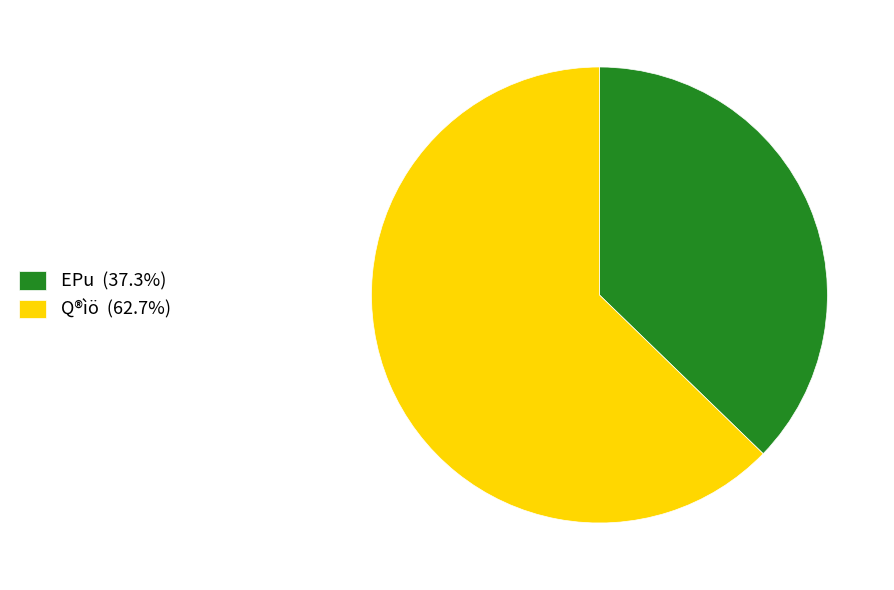

What is the ratio of the value at EPu (37.3%) to the value at Q®ìö (62.7%)?

0.6